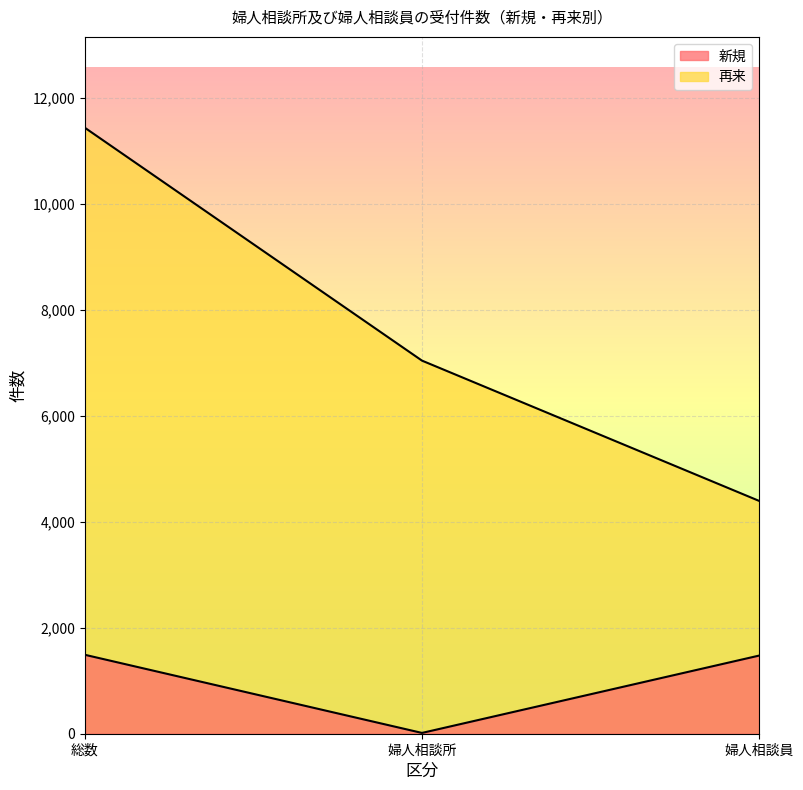

Which series changed the most between 婦人相談所 and 婦人相談員?

再来